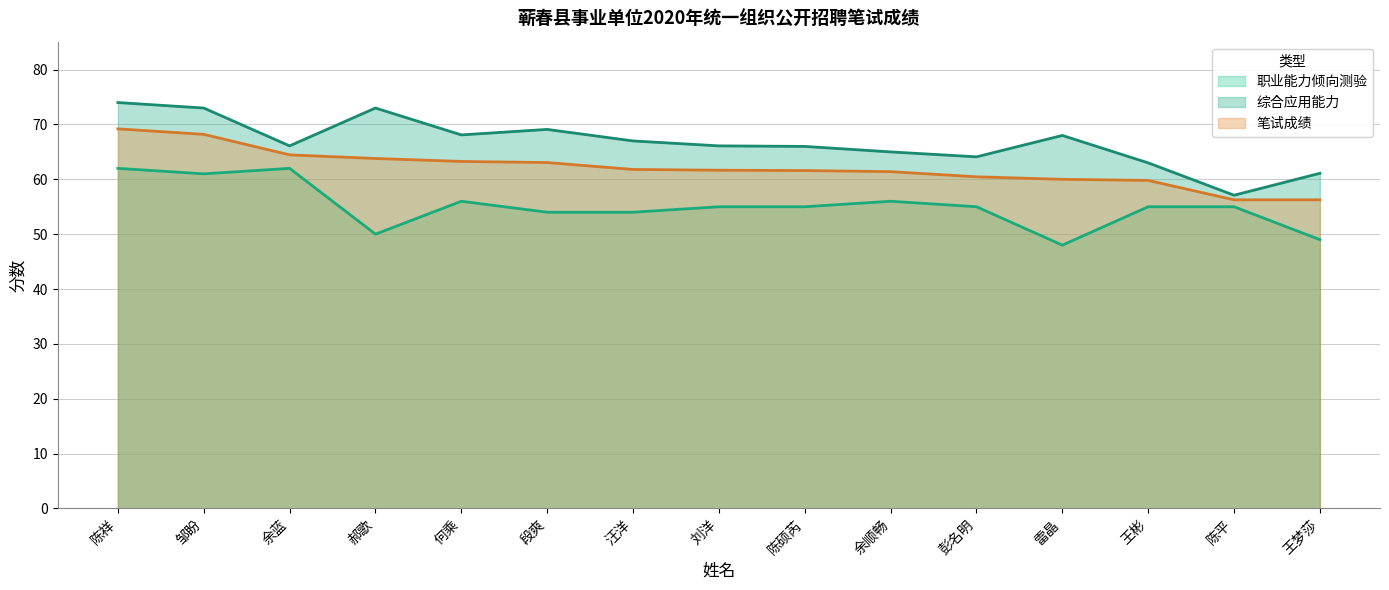

Where does the 综合应用能力 series first go above 66?

陈祥